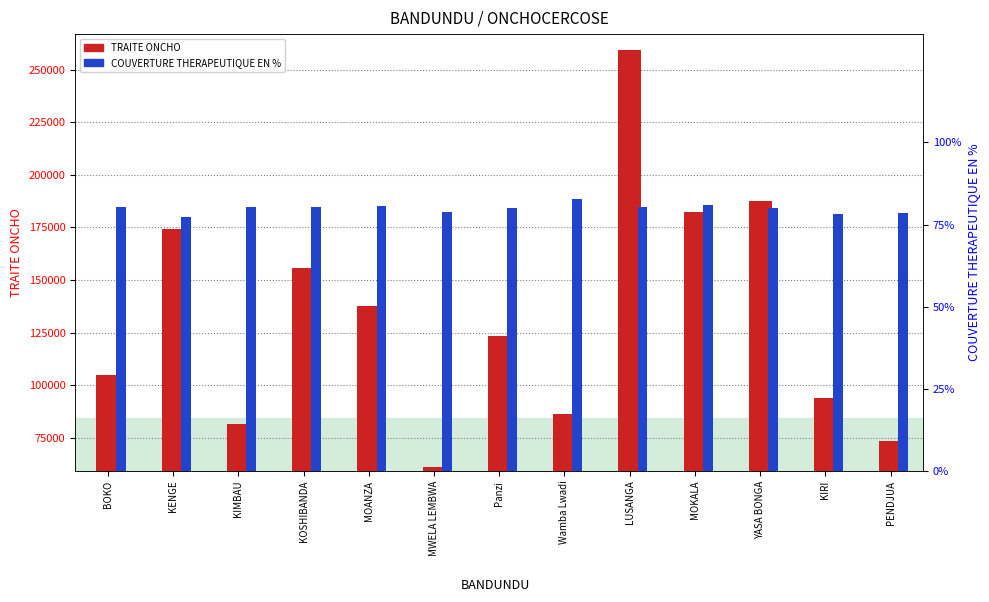

The value of COUVERTURE THERAPEUTIQUE EN % at YASA BONGA is 79.9. True or false?

True